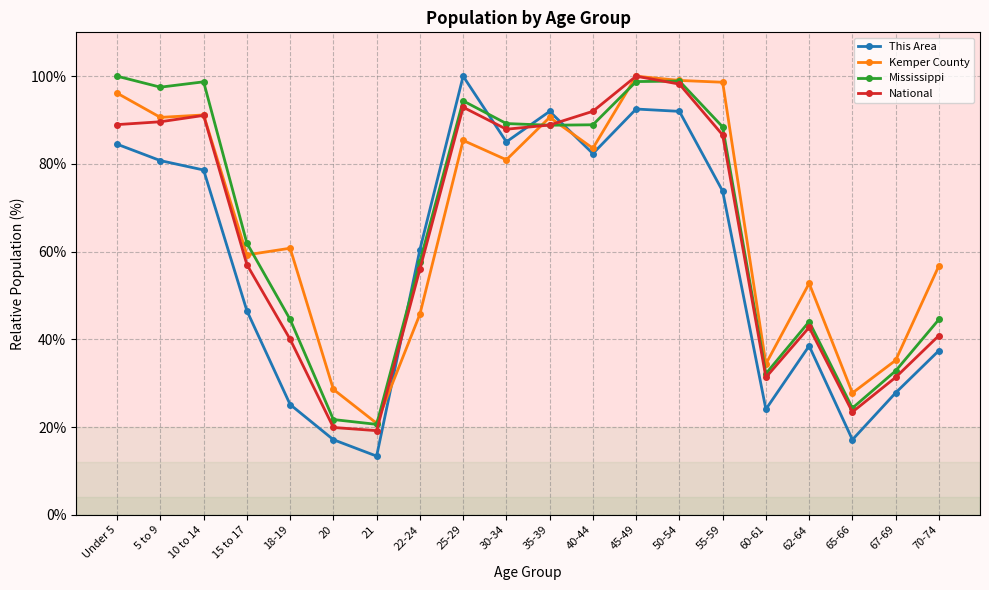

What is the maximum value shown in the chart?

100.0